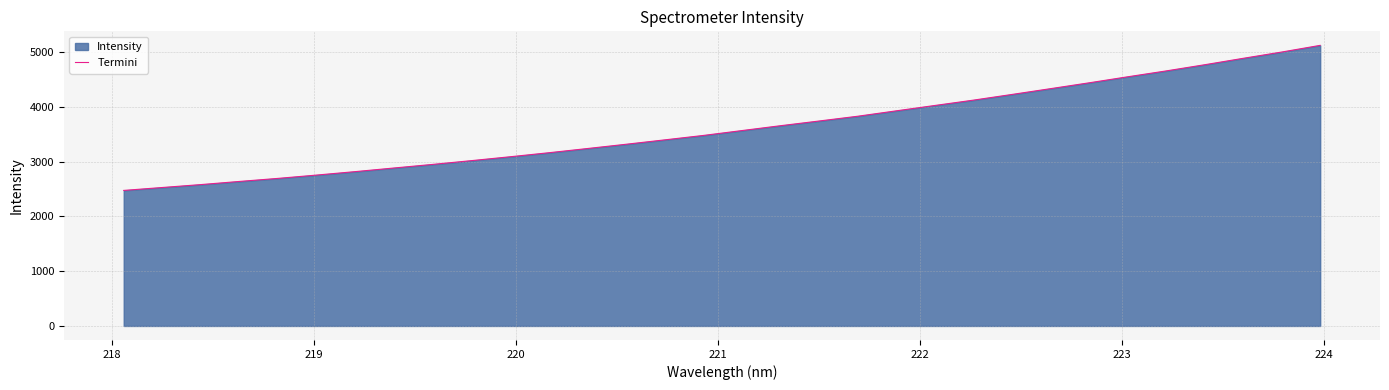

What is the minimum value shown in the chart?

2473.6